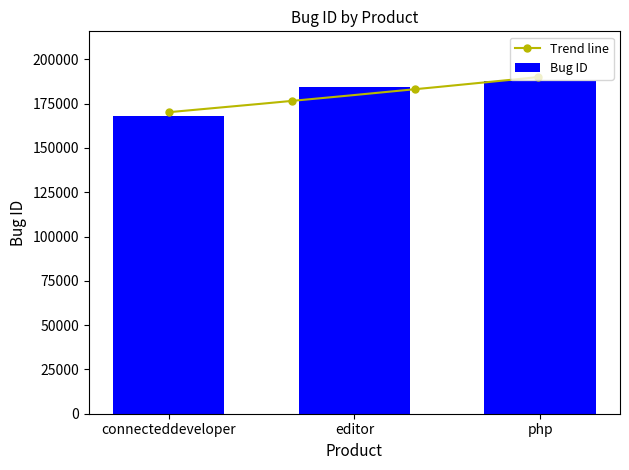

What is the average value?

180107